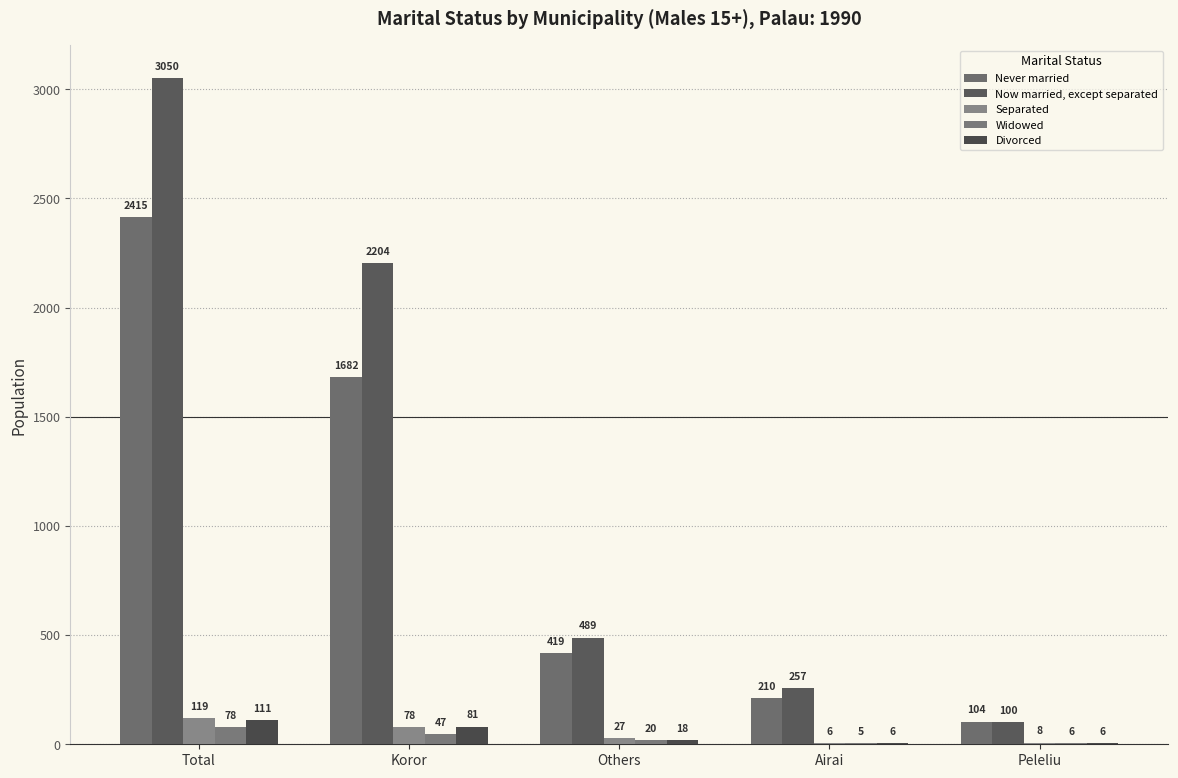

Count the number of data series in this chart.

5